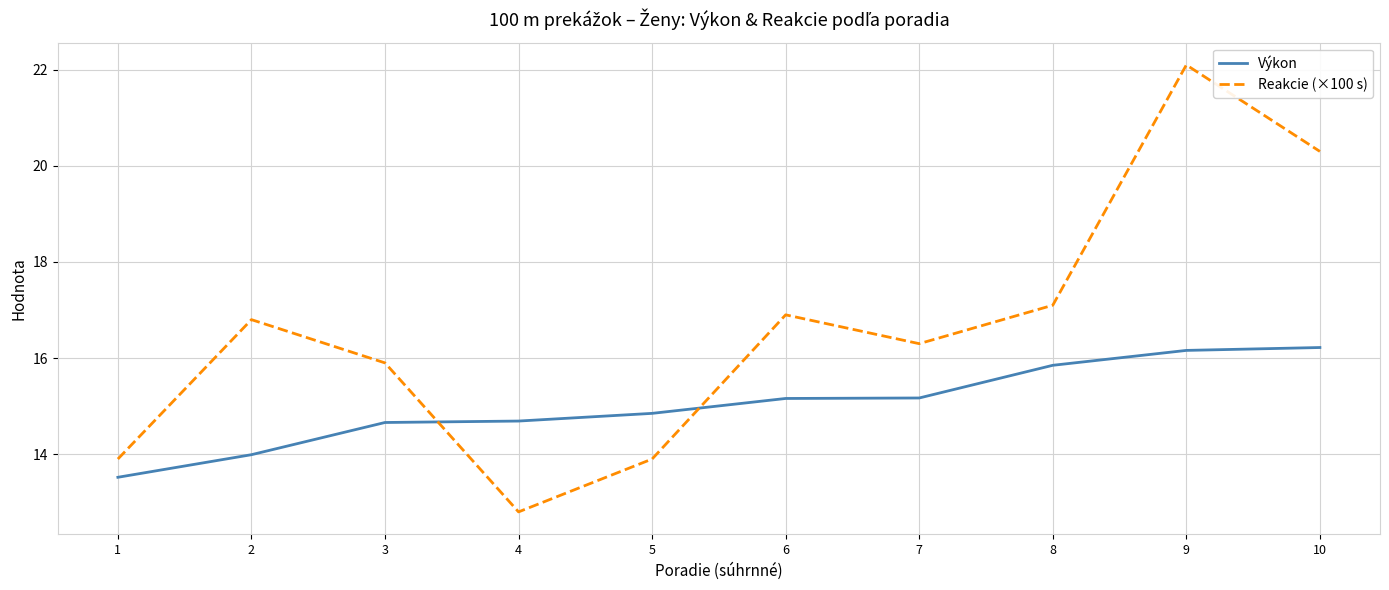

Which series has the largest total across all categories?

Reakcie (×100 s)